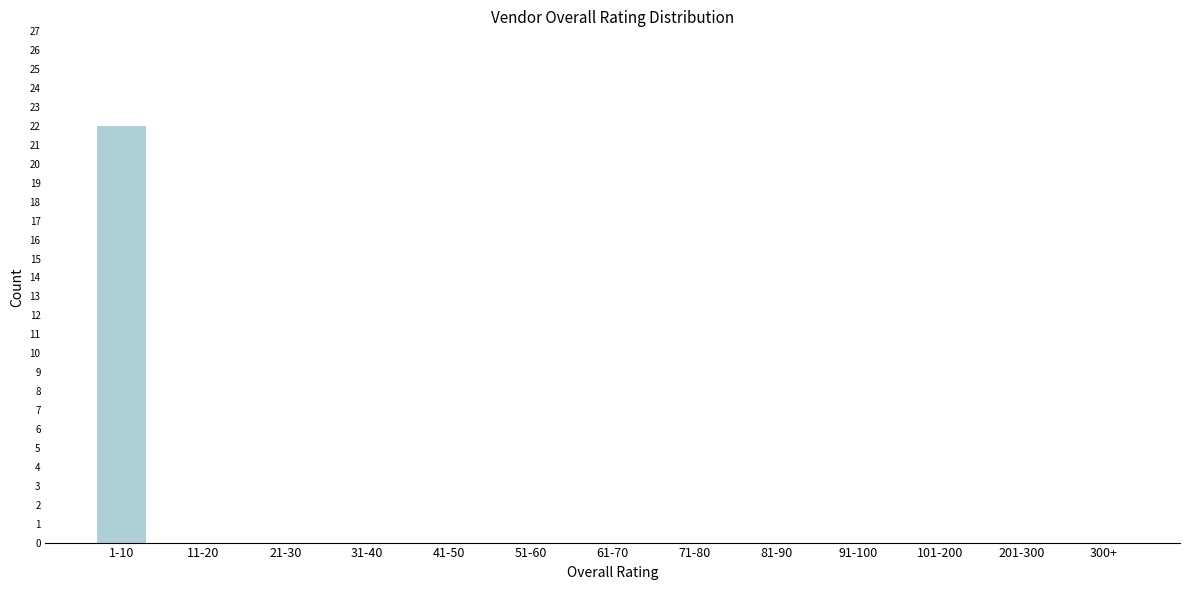

Reading left to right, list all the values displayed in this chart.

1-10=22	11-20=0	21-30=0	31-40=0	41-50=0	51-60=0	61-70=0	71-80=0	81-90=0	91-100=0	101-200=0	201-300=0	300+=0